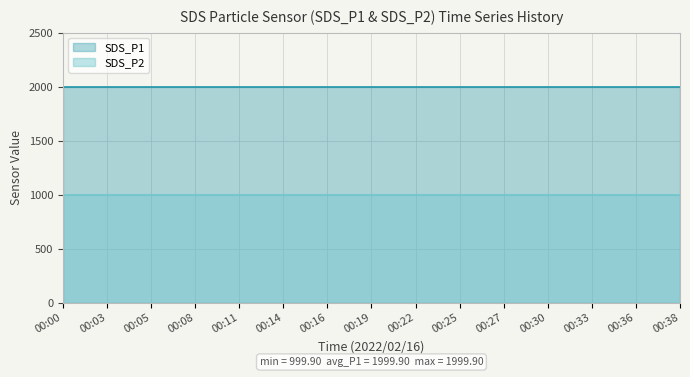

True or false: SDS_P1 and SDS_P2 cross at least once.

False